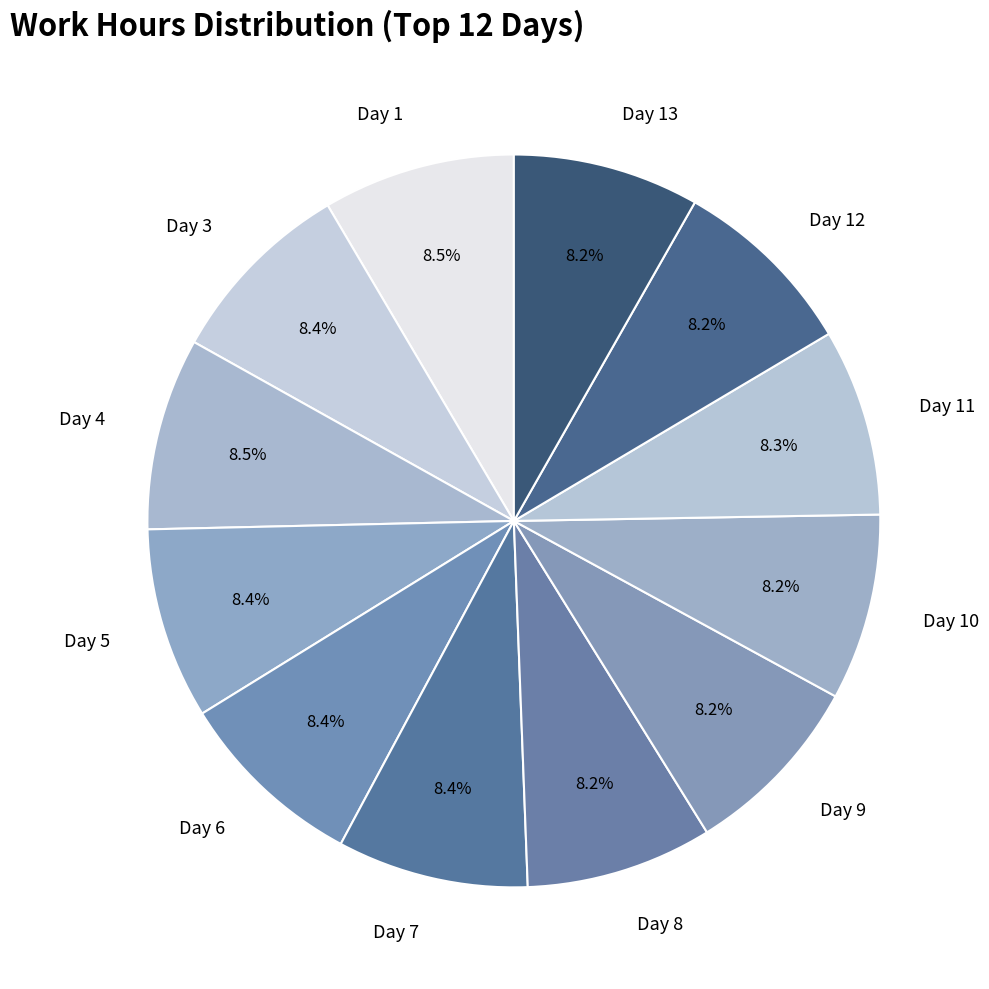

Approximately how many times larger is the value at Day 7 compared to Day 9?

1.0